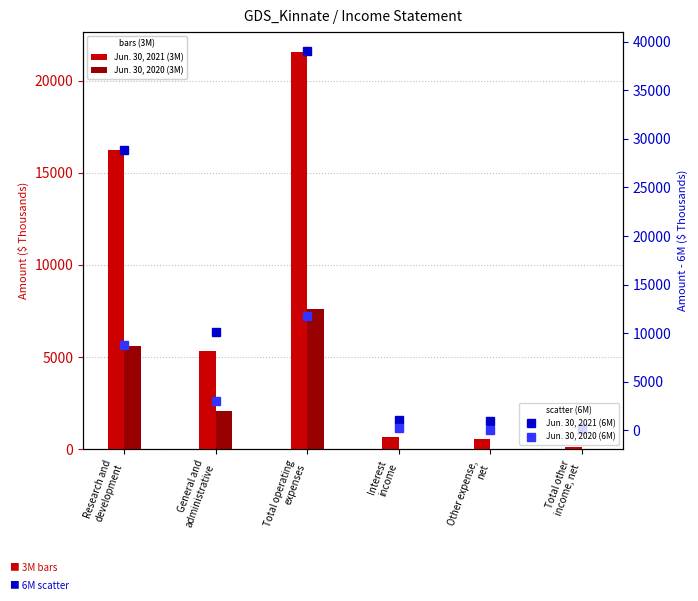

Reading left to right, extract all data points from this chart.

Jun. 30, 2021 (3M): Research and
development=16242	General and
administrative=5327	Total operating
expenses=21569	Interest
income=672	Other expense,
net=548	Total other
income, net=124
Jun. 30, 2020 (3M): Research and
development=5579	General and
administrative=2047	Total operating
expenses=7626	Interest
income=12	Other expense,
net=0	Total other
income, net=12
Jun. 30, 2021 (6M): Research and
development=28908	General and
administrative=10142	Total operating
expenses=39050	Interest
income=1075	Other expense,
net=927	Total other
income, net=148
Jun. 30, 2020 (6M): Research and
development=8777	General and
administrative=3002	Total operating
expenses=11779	Interest
income=224	Other expense,
net=0	Total other
income, net=224